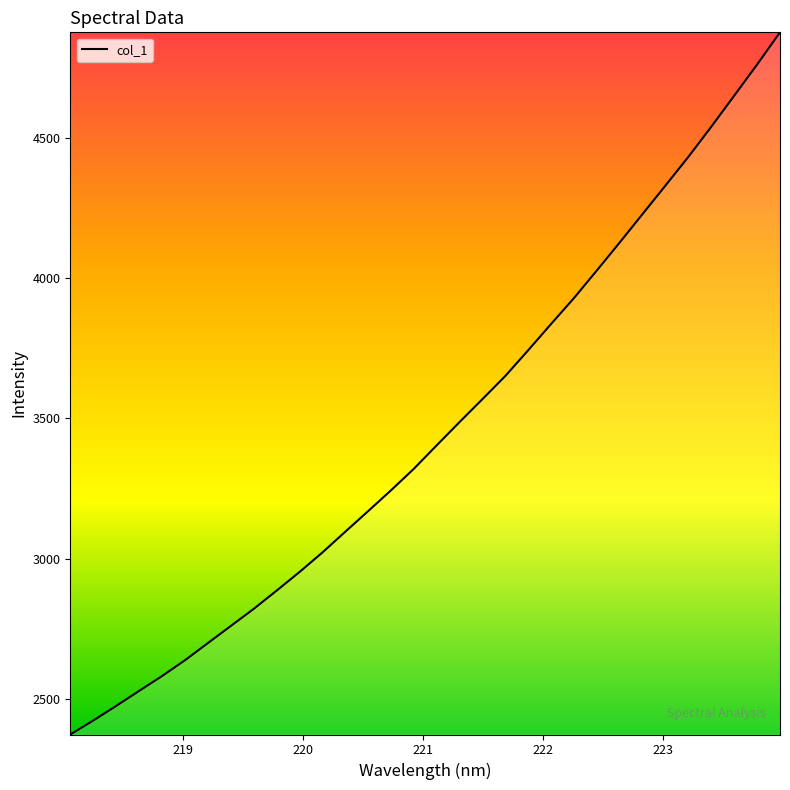

What is the greatest value displayed?

4876.6